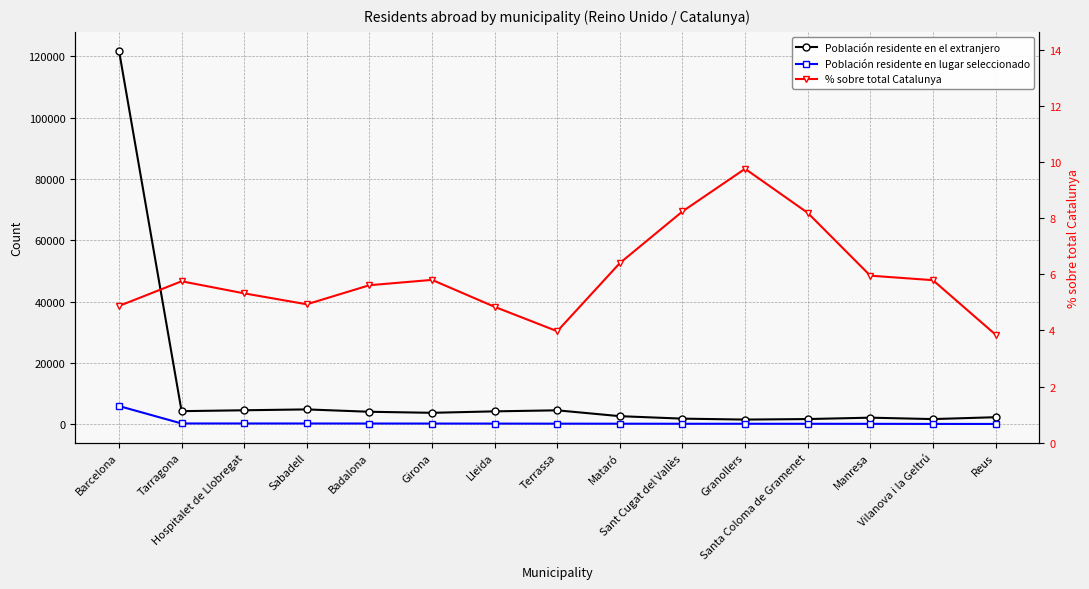

What is the label of the 12th point from the right?

Sabadell